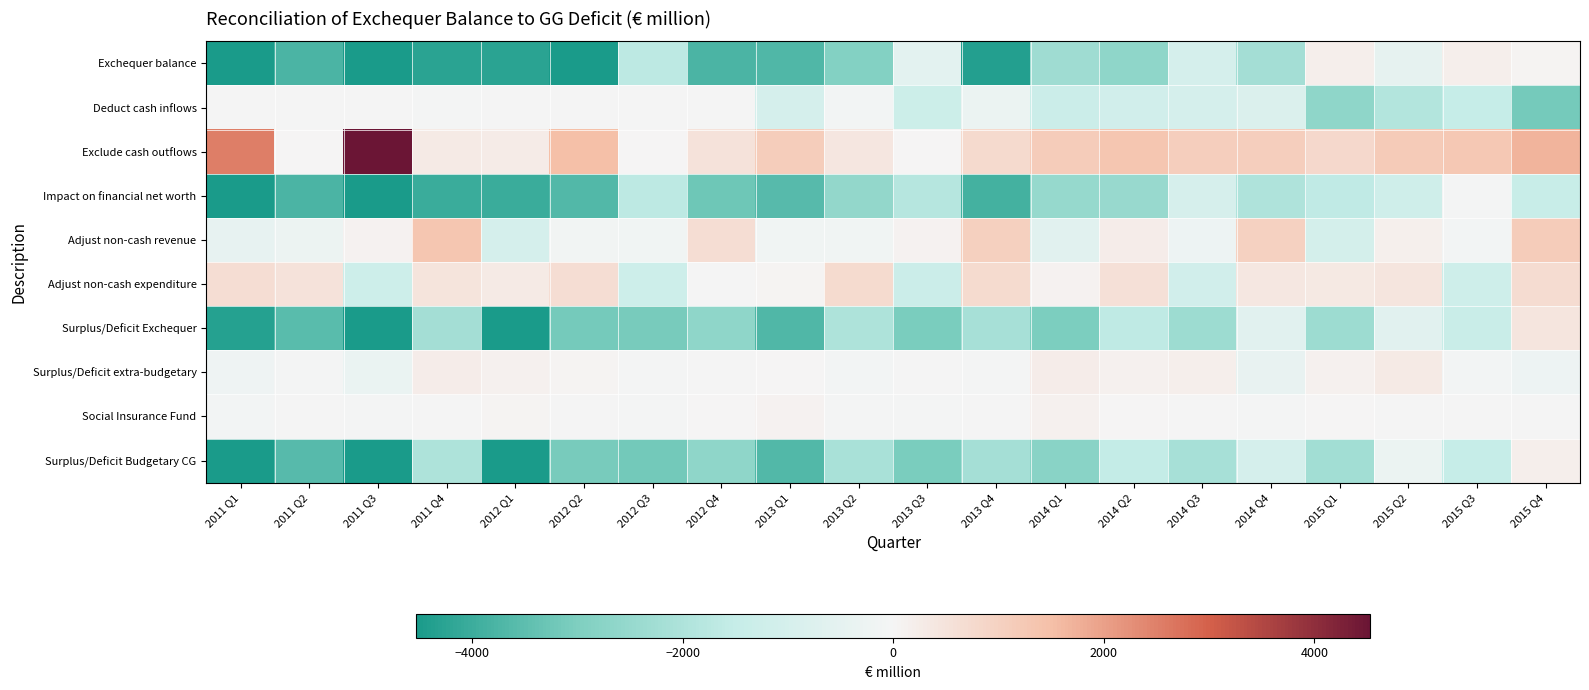

Which series has the largest total across all categories?

Exclude cash outflows